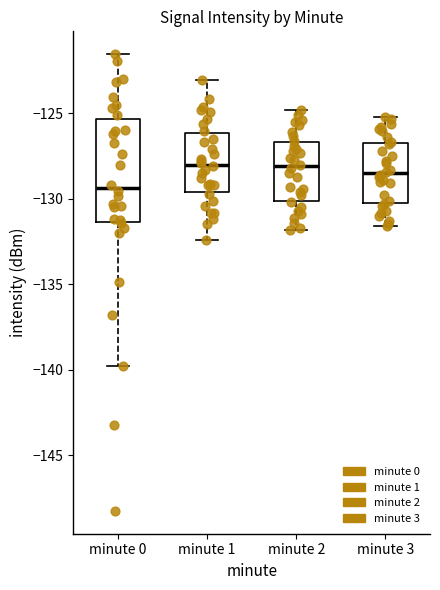

Where does the median line of the box for minute 1 sit on the y-axis? The values are not printed on the chart, so give them approximately, as read against the axis.

-128.0